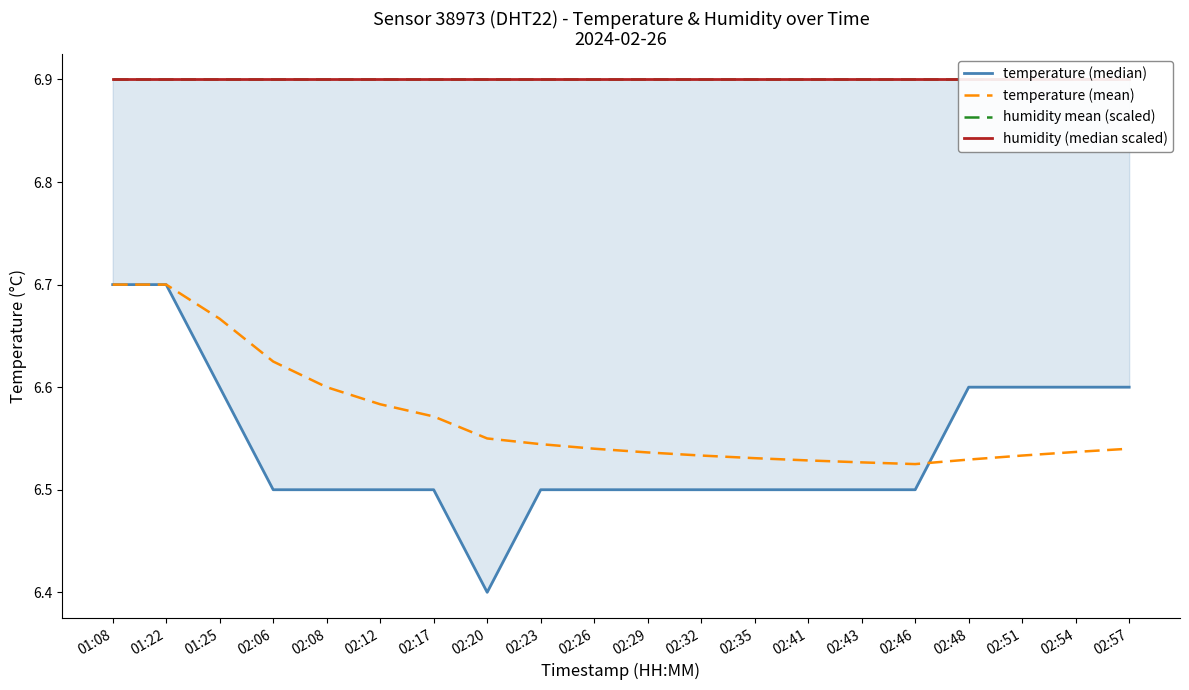

True or false: temperature (median) and humidity (median scaled) cross at least once.

False